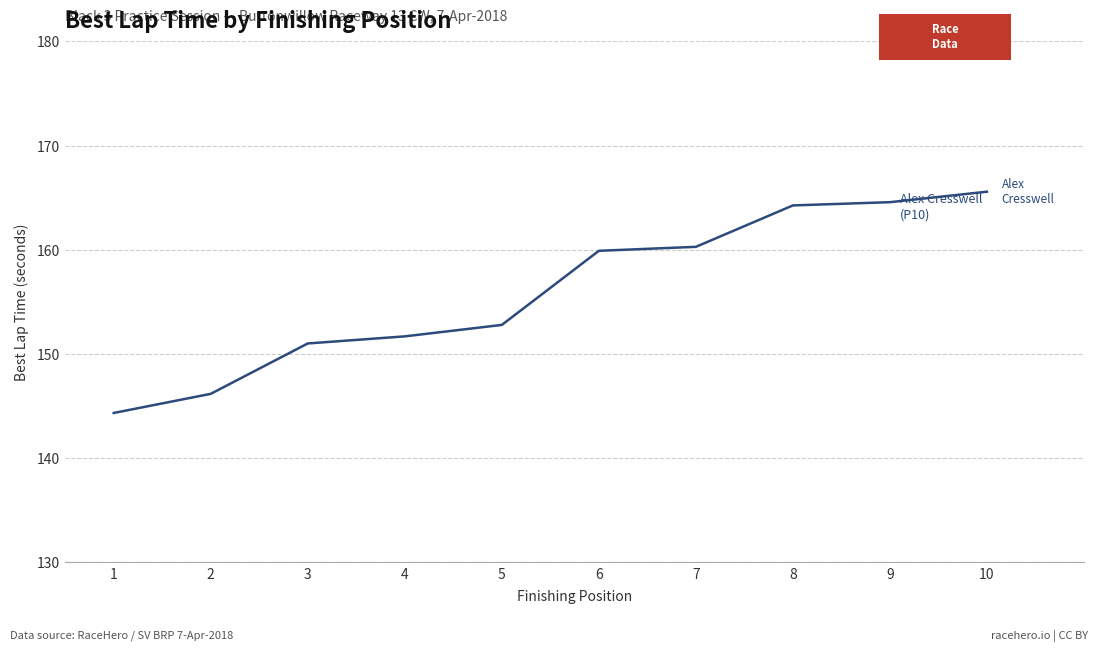

What value does the data have at 3?

151.0